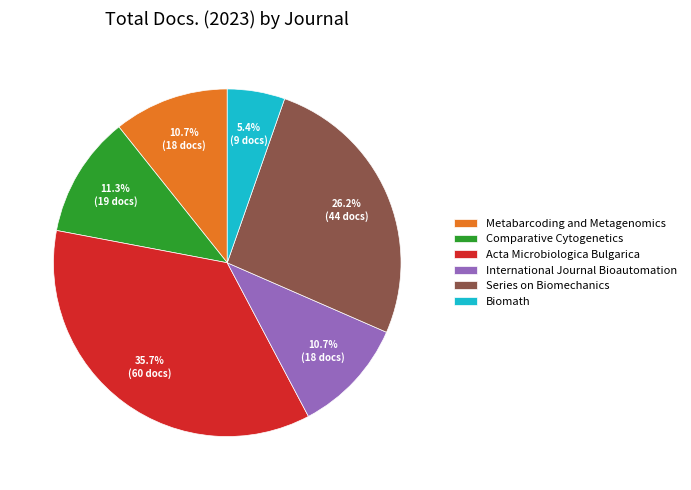

Which category has the smallest portion of the pie?

Biomath